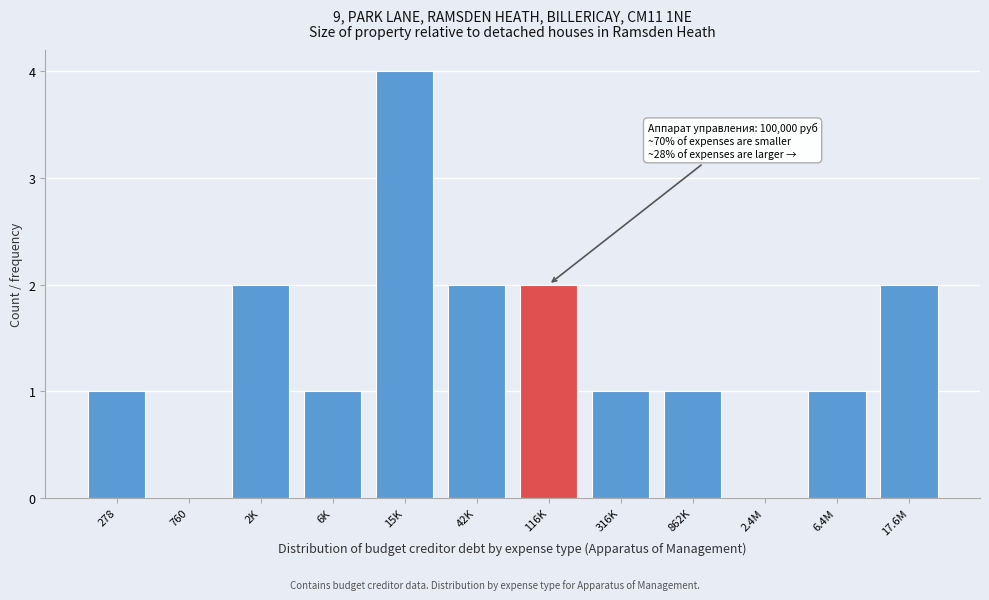

Reading right to left, list all the values displayed in this chart.

17.6M=2	6.4M=1	2.4M=0	862K=1	316K=1	116K=2	42K=2	15K=4	6K=1	2K=2	760=0	278=1